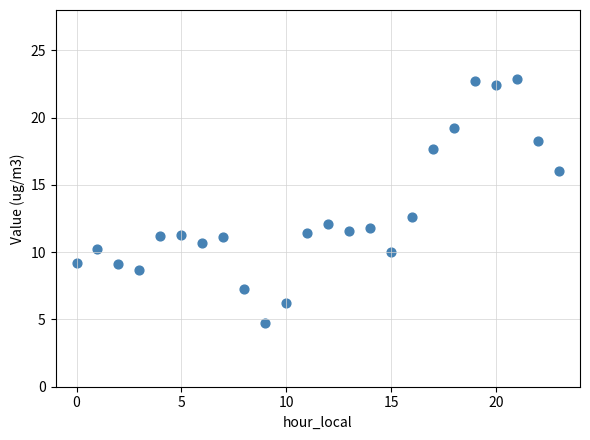

What Y value in the scatter plot is closest to 13?

12.6